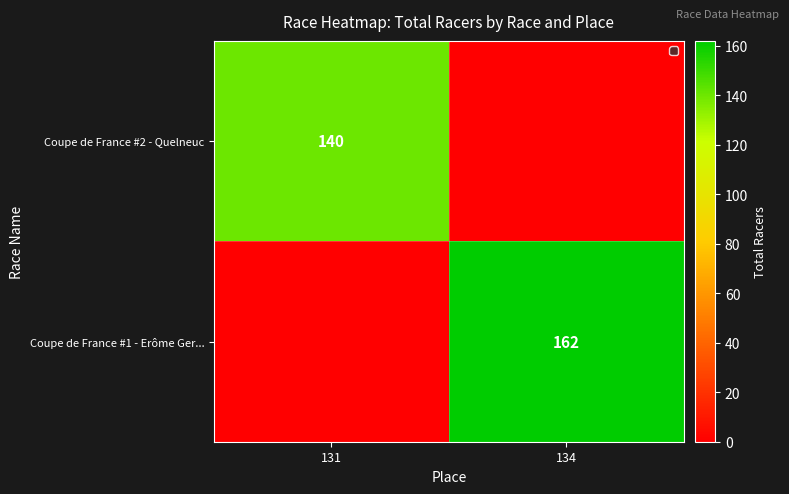

At which label does Coupe de France #2 - Quelneuc reach its peak?

131